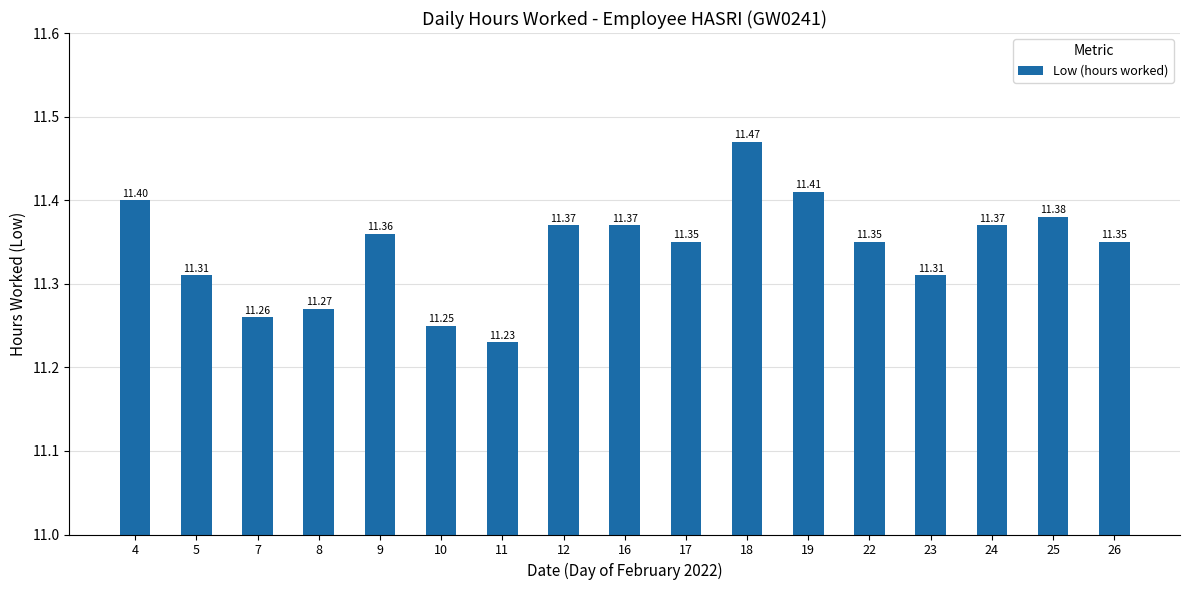

True or false: the data shows 11.4 at 25.

True